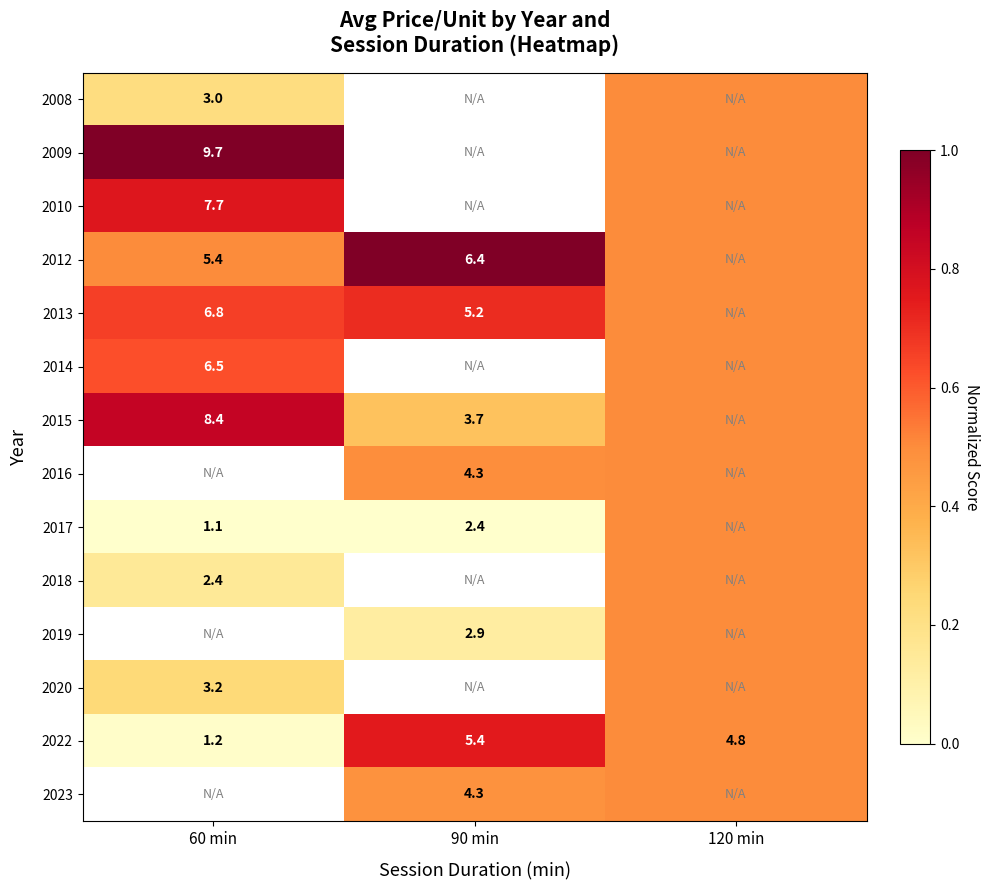

Between 90 min and 60 min, which is larger?

60 min